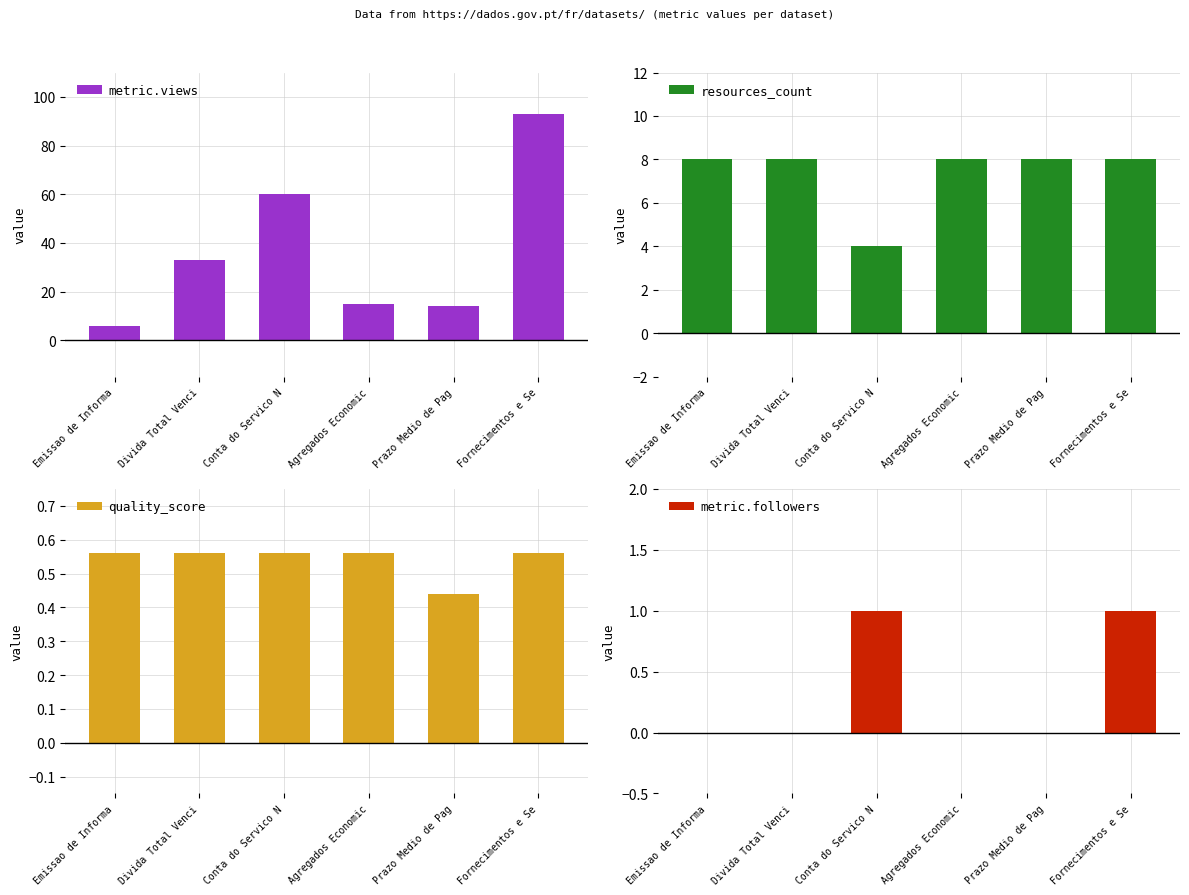

At which category is the sum across all series the highest?

Fornecimentos e Se